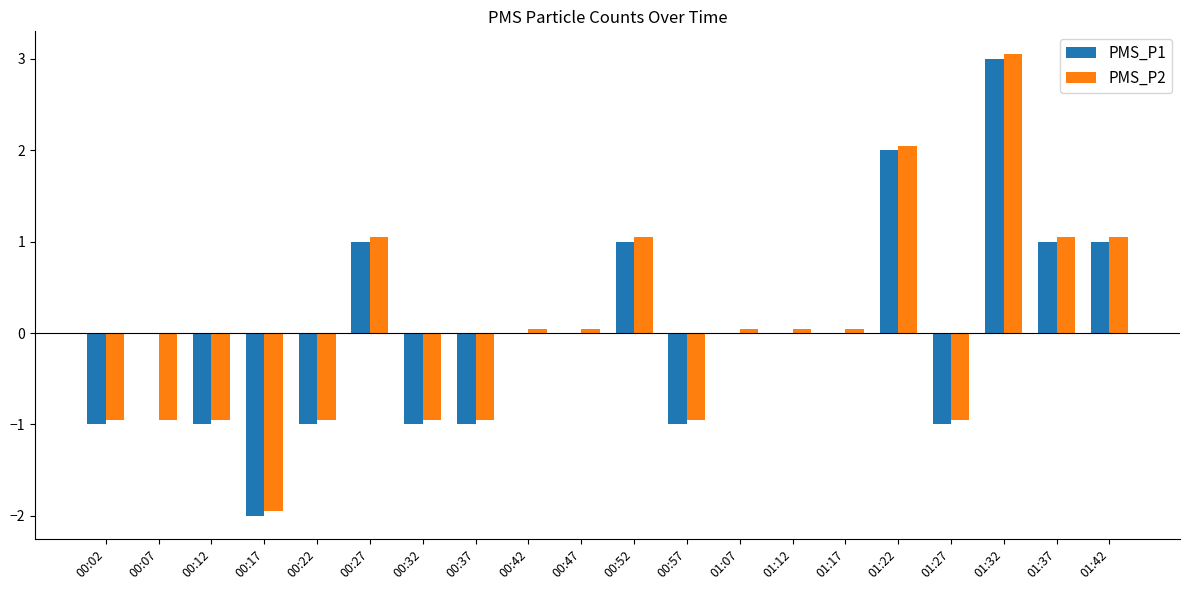

Between 00:07 and 00:32, which series saw the biggest shift?

PMS_P1